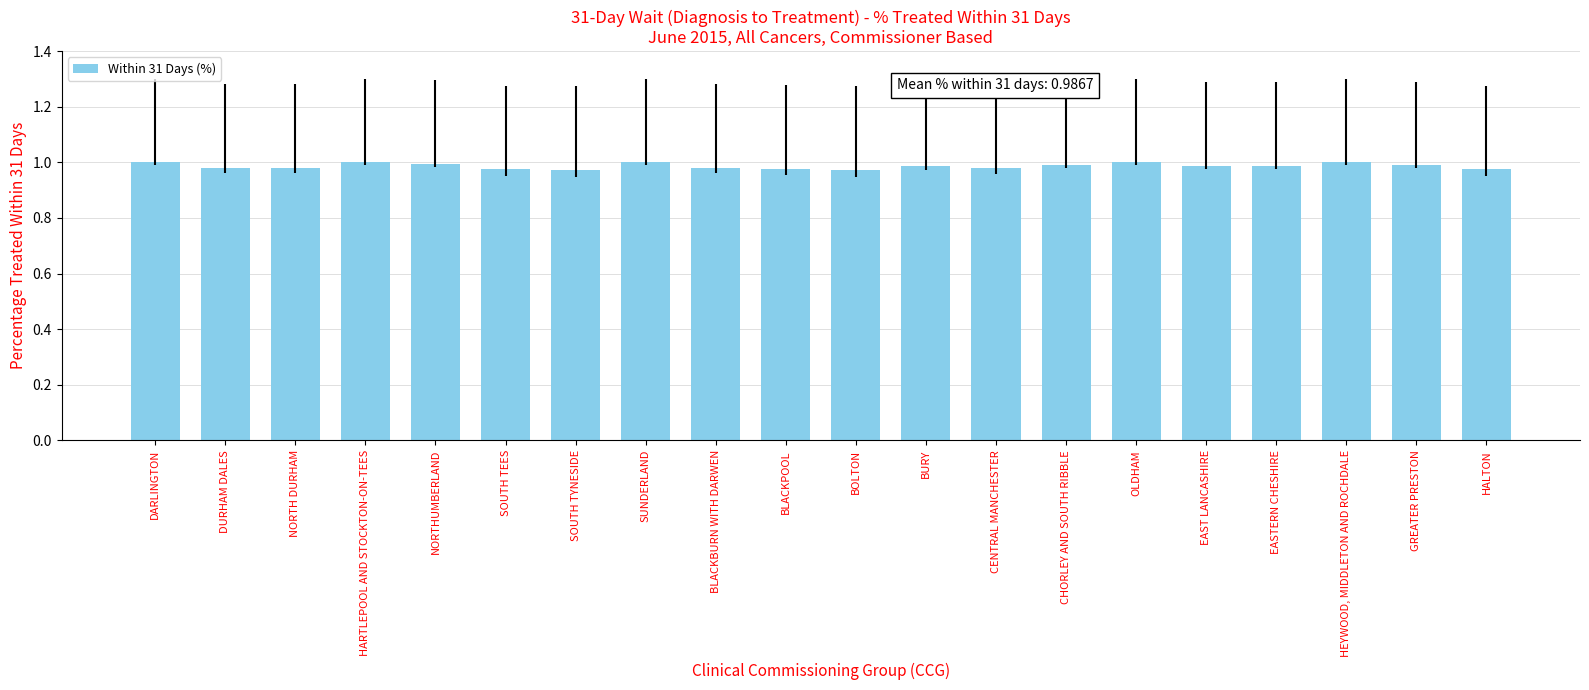

What position from the right is NORTH DURHAM?

18